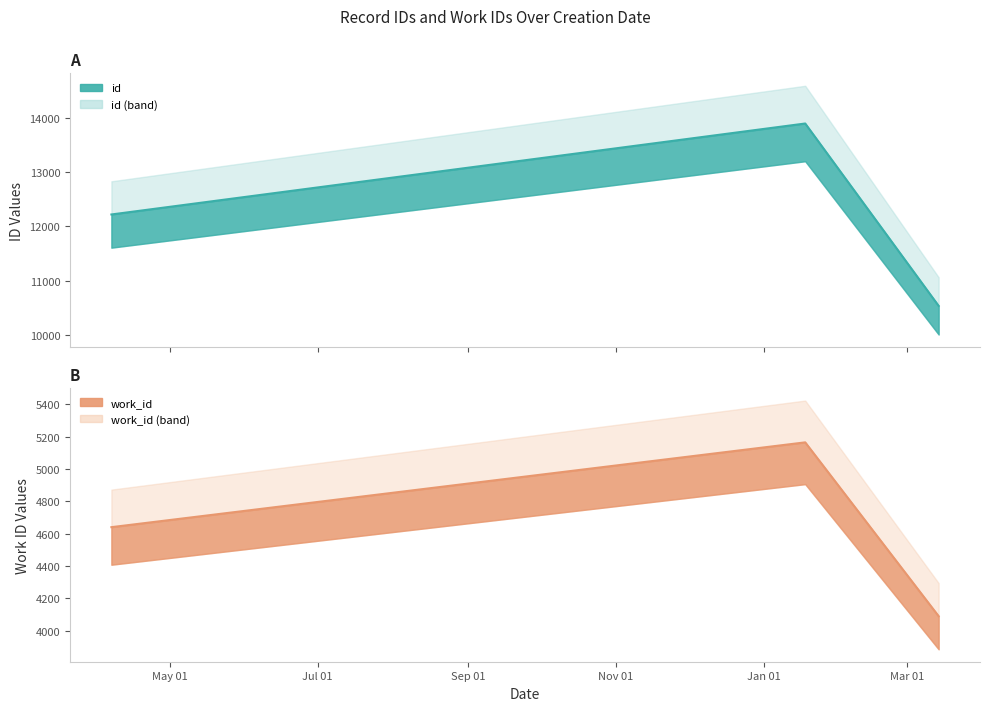

How many lines are shown in the chart?

2